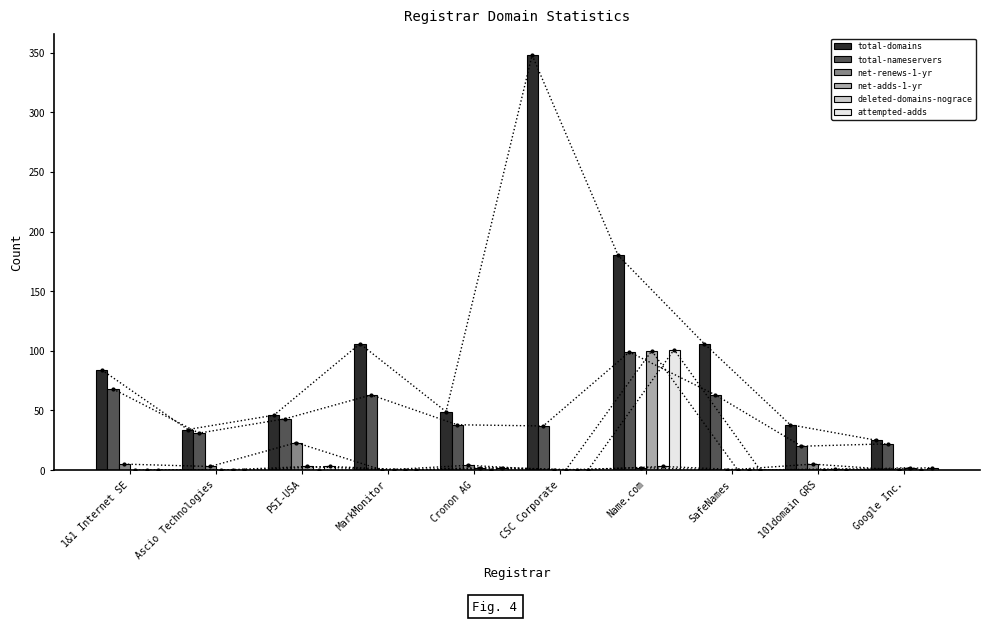

What position from the left is Name.com?

7